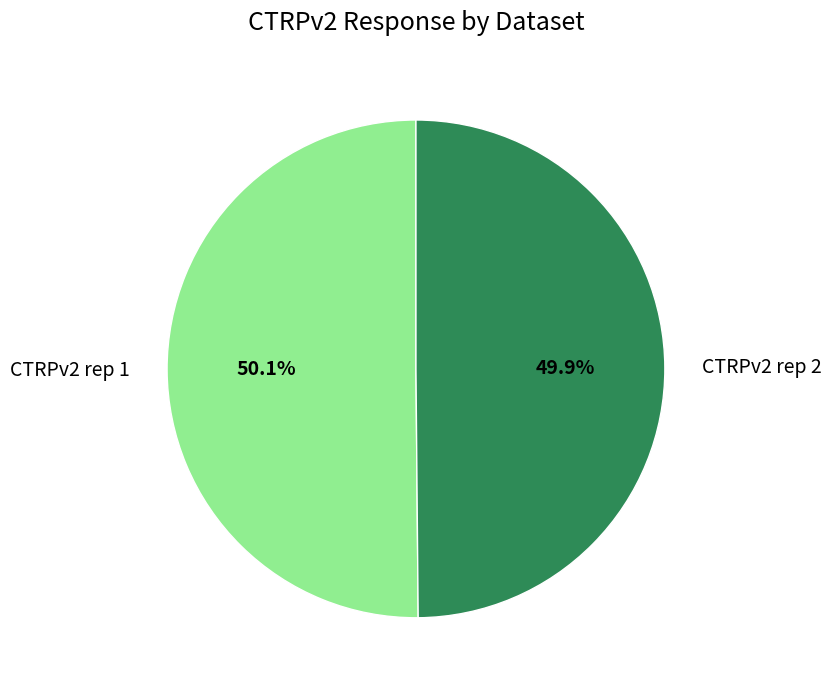

What portion of the pie excludes CTRPv2 rep 2?

50.1%